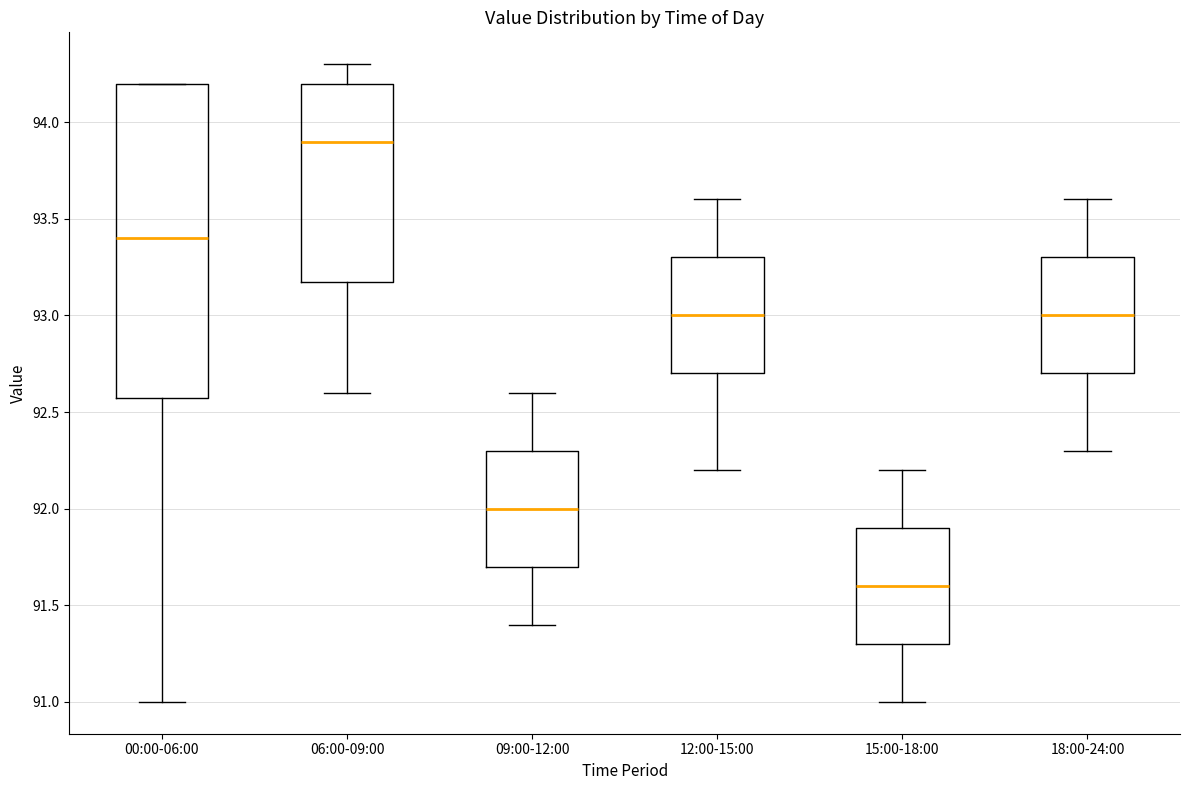

Reading left to right, transcribe this box plot: for each box, give where its median line is, the range the box spans, and where its two whiskers end, as read against the y-axis. The values are not printed on the chart, so give them approximately, as read against the axis.

00:00-06:00: median 93.4, box 92.6 to 94.2, whiskers 91.0 to 94.2
06:00-09:00: median 93.9, box 93.2 to 94.2, whiskers 92.6 to 94.3
09:00-12:00: median 92.0, box 91.7 to 92.3, whiskers 91.4 to 92.6
12:00-15:00: median 93.0, box 92.7 to 93.3, whiskers 92.2 to 93.6
15:00-18:00: median 91.6, box 91.3 to 91.9, whiskers 91.0 to 92.2
18:00-24:00: median 93.0, box 92.7 to 93.3, whiskers 92.3 to 93.6